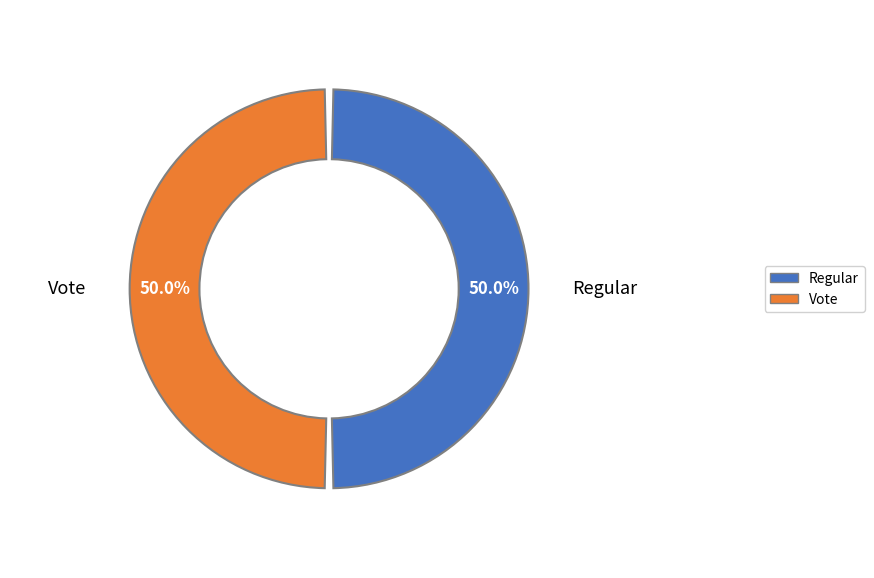

Is it true that Vote is 50% of the pie?

True